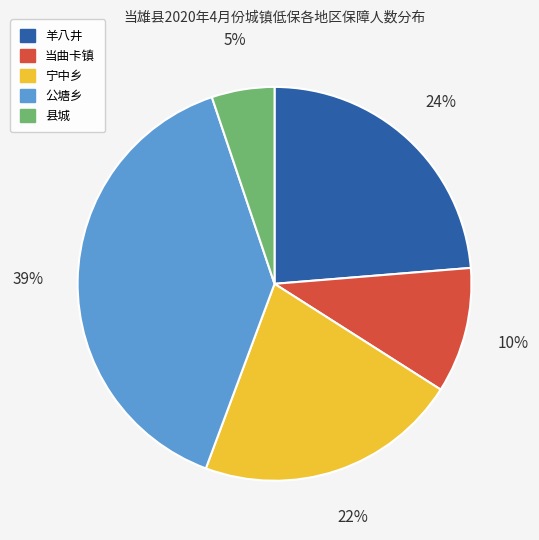

To the nearest percent, what is the average slice percentage?

20%